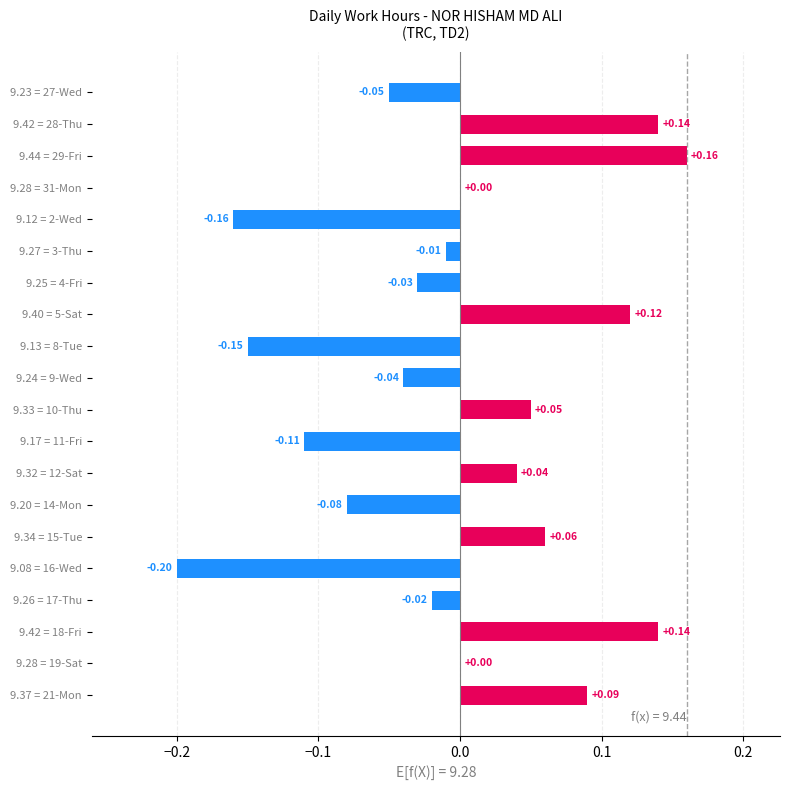

Are the bars horizontal?

Yes